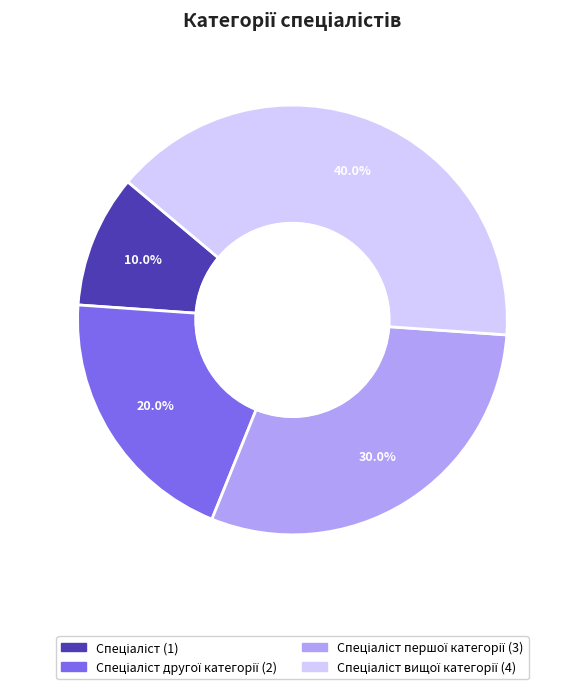

Is there any slice that represents more than half of the pie?

No